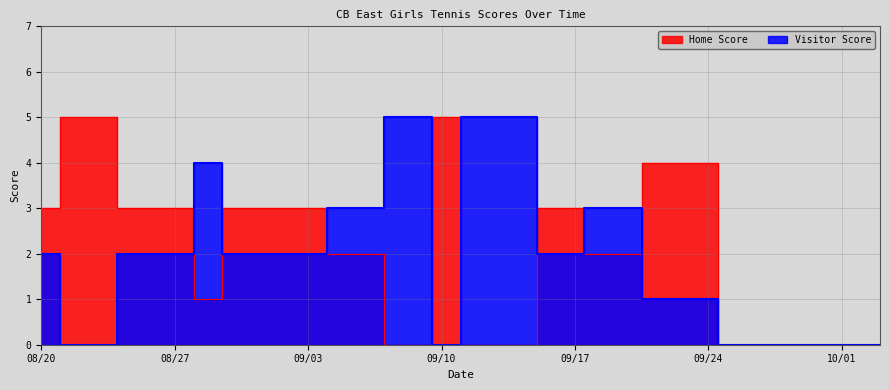

The Home Score series shows 3 at 09/17. True or false?

True